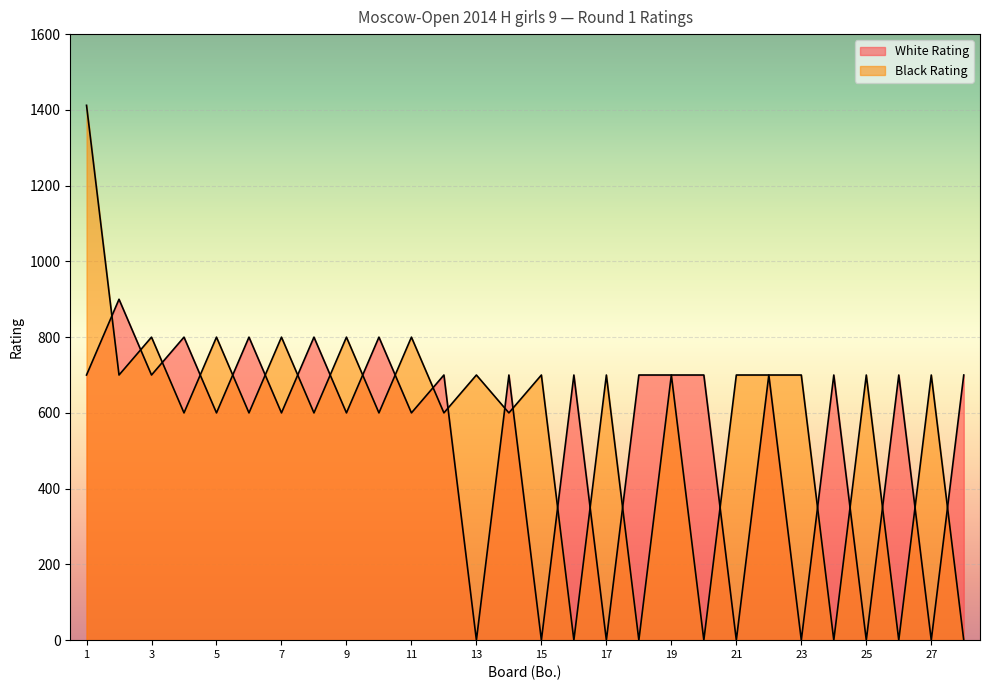

How many values in the White Rating series are below 700?

11